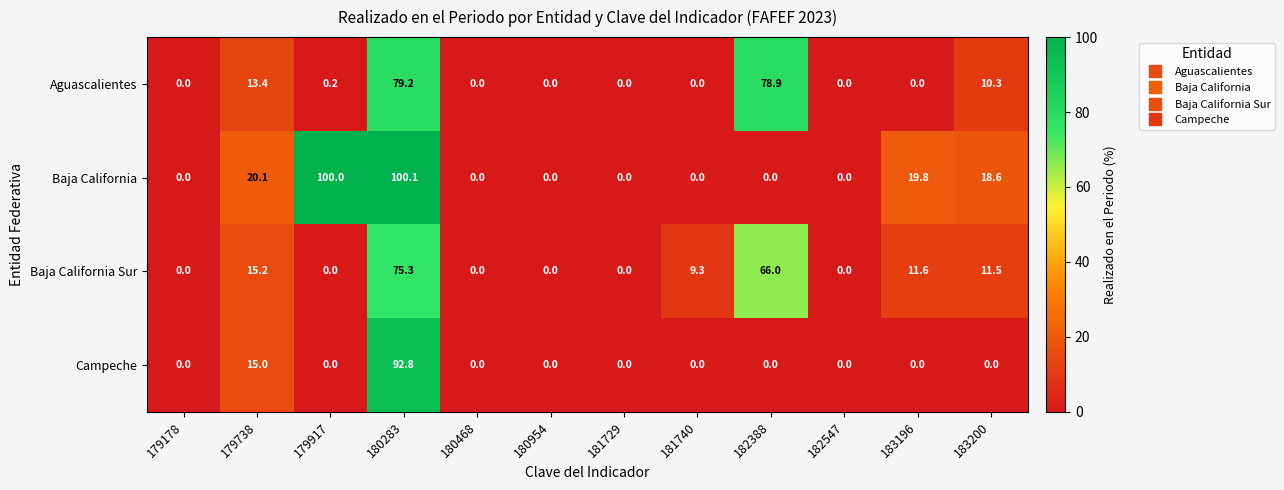

What is the difference between the highest and lowest values at 180283?

24.8